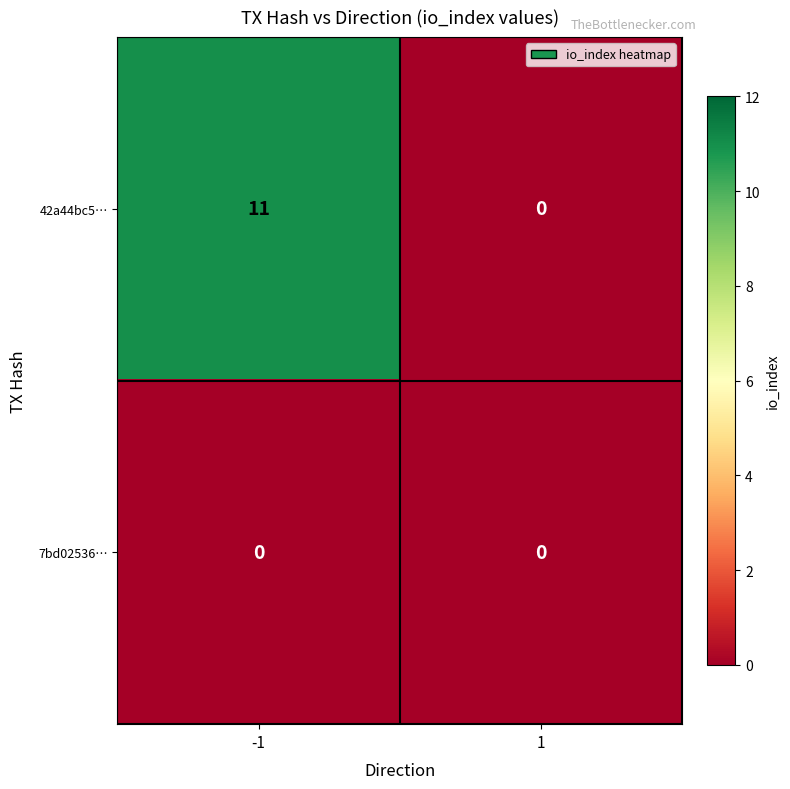

Reading left to right, what are all the values shown in this chart?

42a44bc5…: -1=11	1=0
7bd02536…: -1=0	1=0